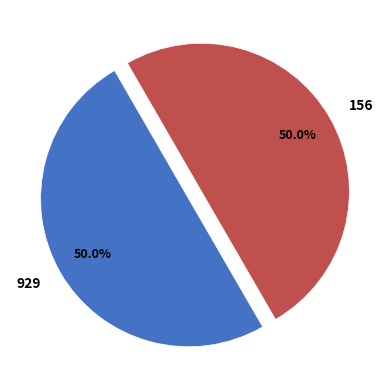

Do 156 and 929 together represent more than half of the pie?

Yes